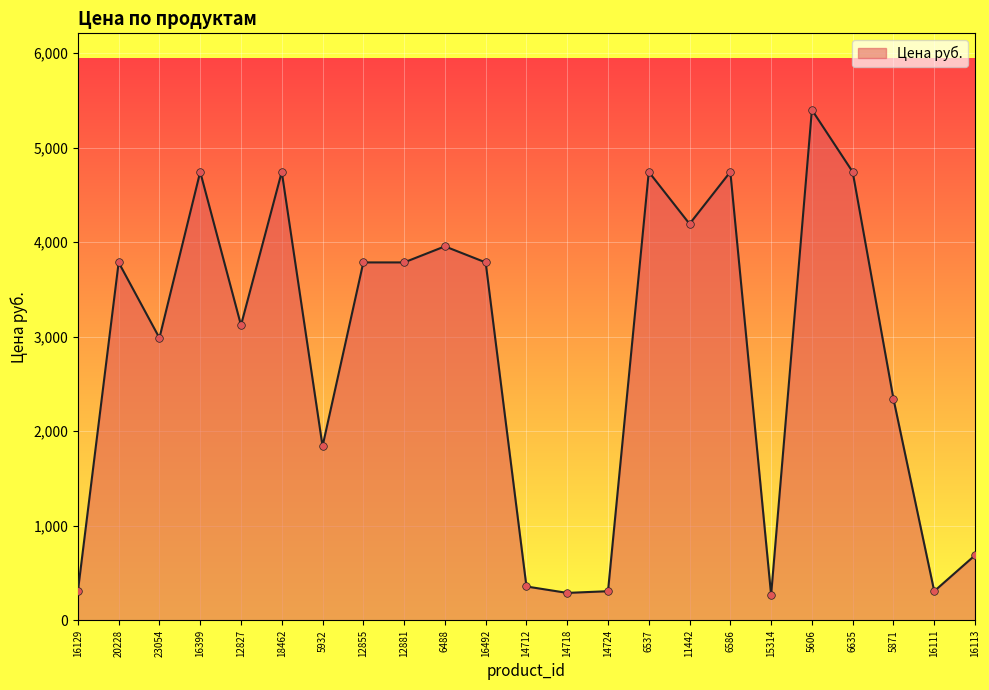

Between 15314 and 6635, which is larger?

6635